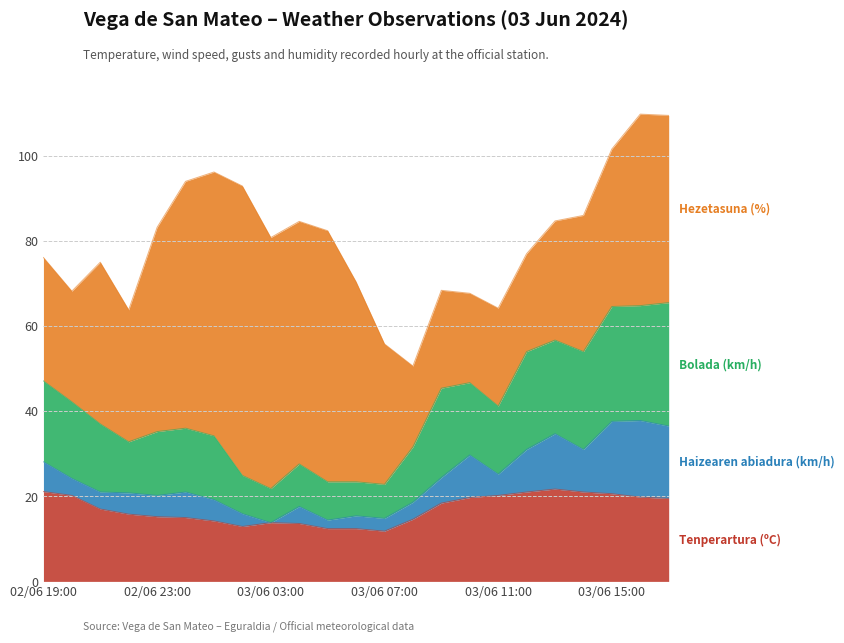

True or false: Bolada (km/h) and Tenperartura (ºC) cross at least once.

False